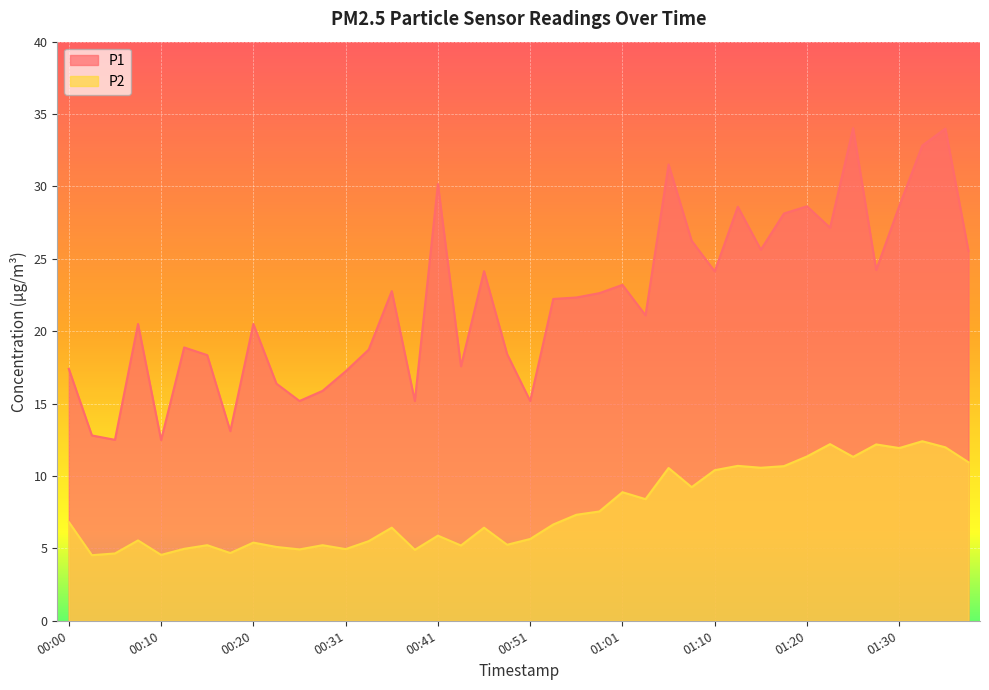

How many data points in P1 are above 22?

21